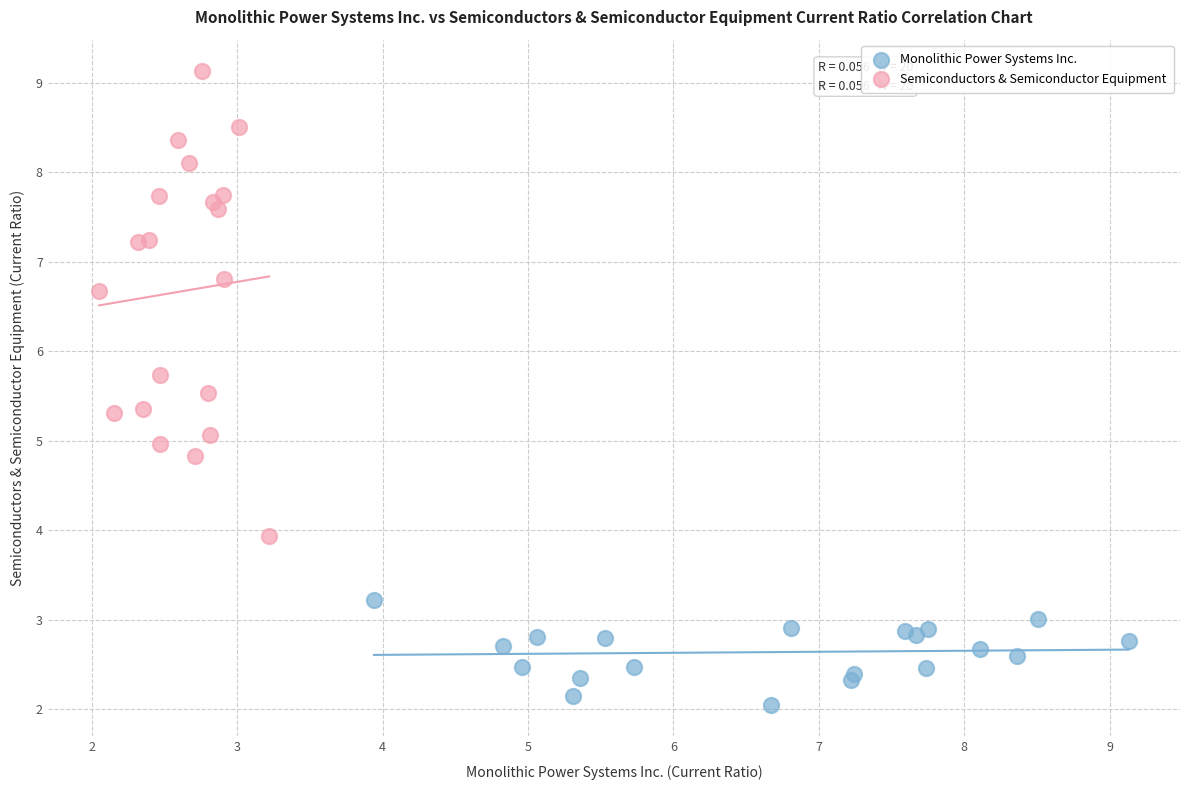

What are all the series names shown in the legend?

Monolithic Power Systems Inc., Semiconductors & Semiconductor Equipment